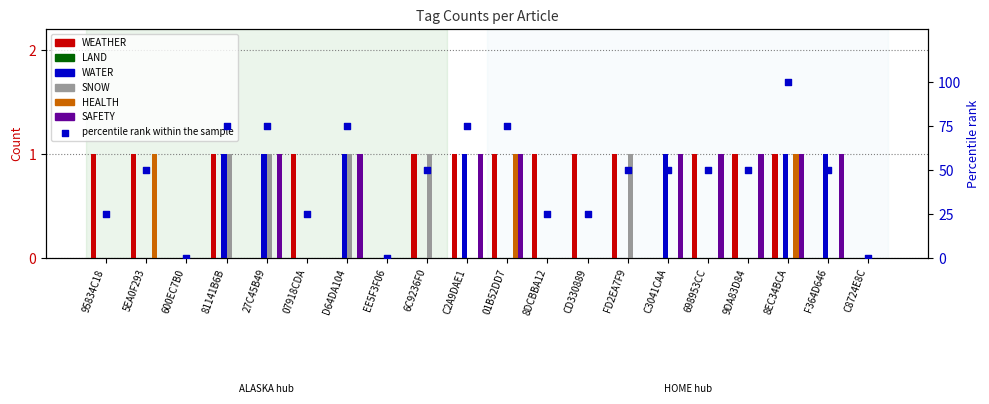

What is the total value across all series at 5EA0F293?

2